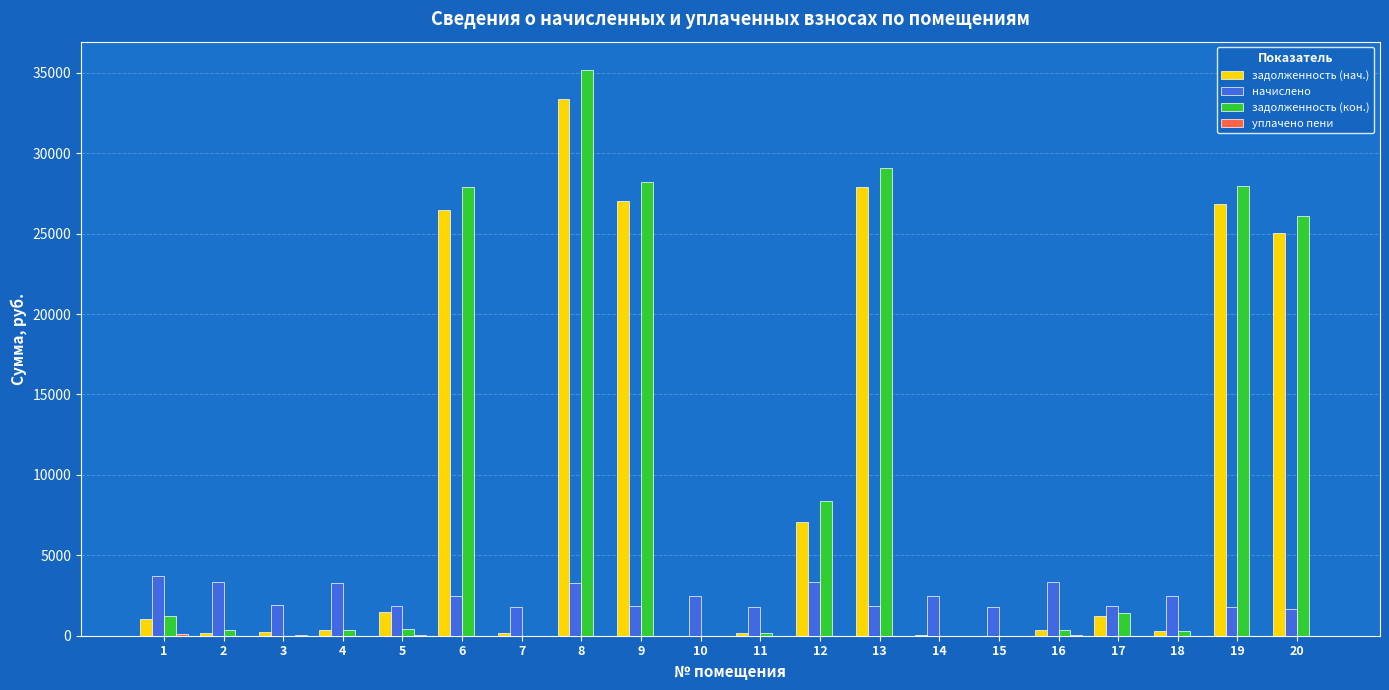

What is the sum of all задолженность (кон.) values?

187468.4